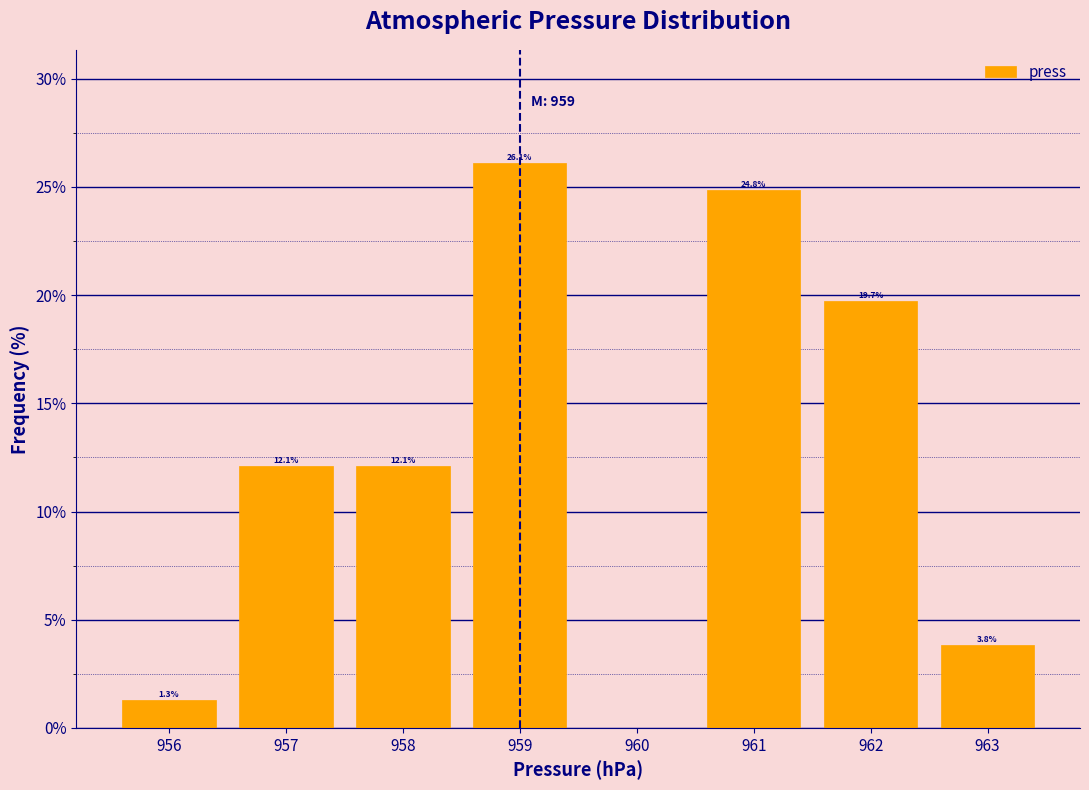

Over which range of the x-axis is the bar tallest?

958.5 to 959.5